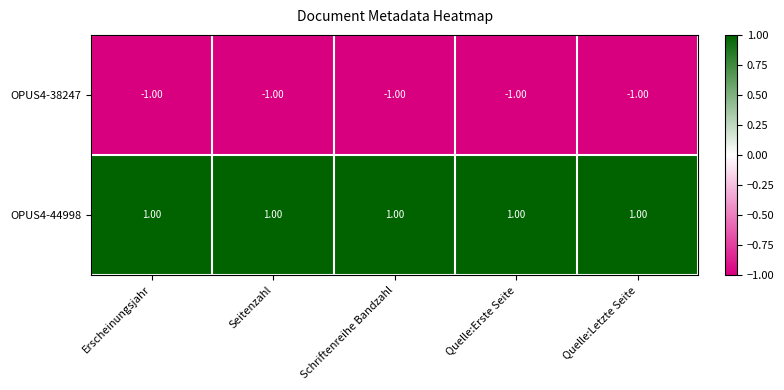

List the series in order of their overall mean, lowest first.

OPUS4-38247, OPUS4-44998